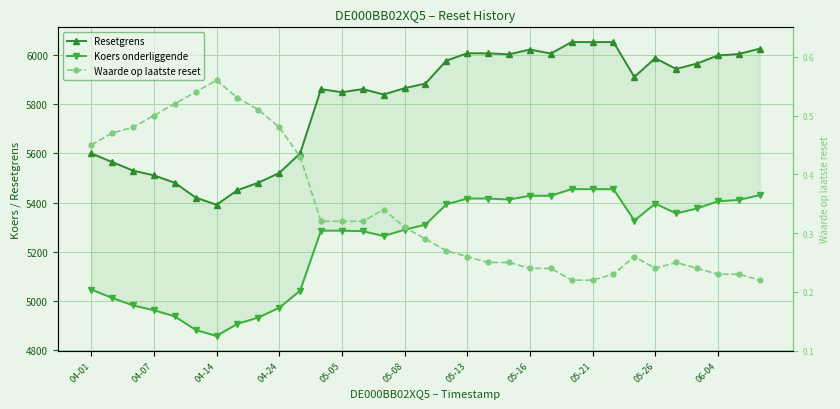

True or false: Waarde op laatste reset has more than 0 interior local peaks.

True